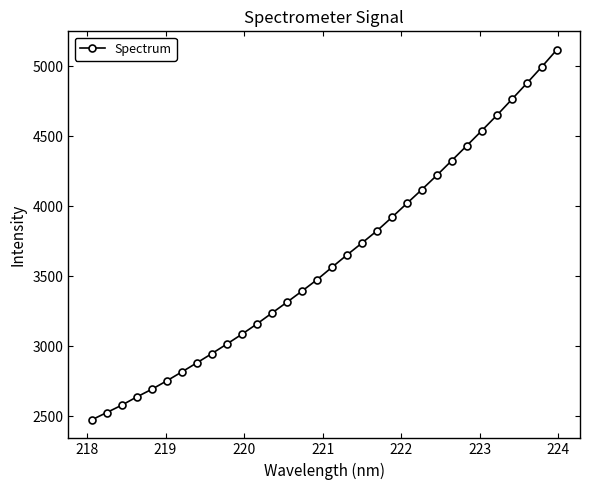

What is the difference between the maximum and minimum values?

2645.1